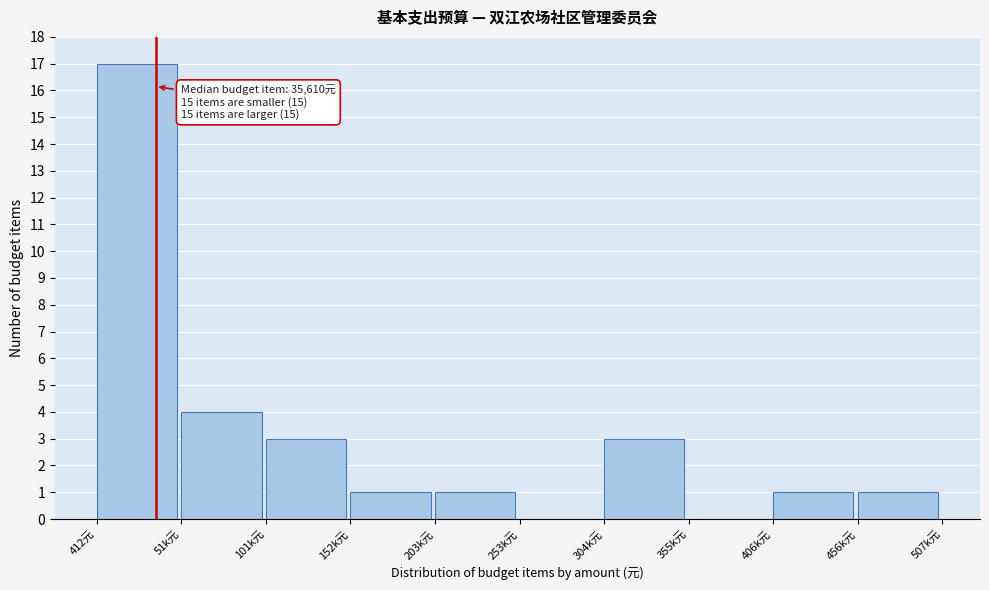

Reading left to right, transcribe all the data shown in this chart.

412元=17	51k元=4	101k元=3	152k元=1	203k元=1	253k元=0	304k元=3	355k元=0	406k元=1	456k元=1